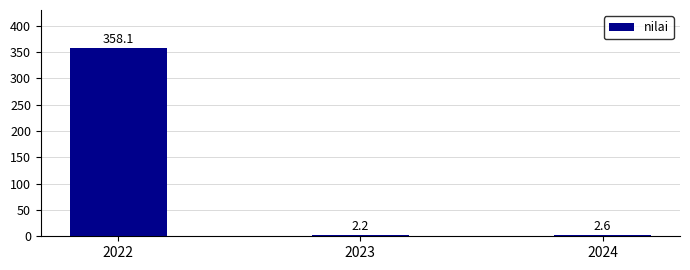

How many bars are there in total?

3